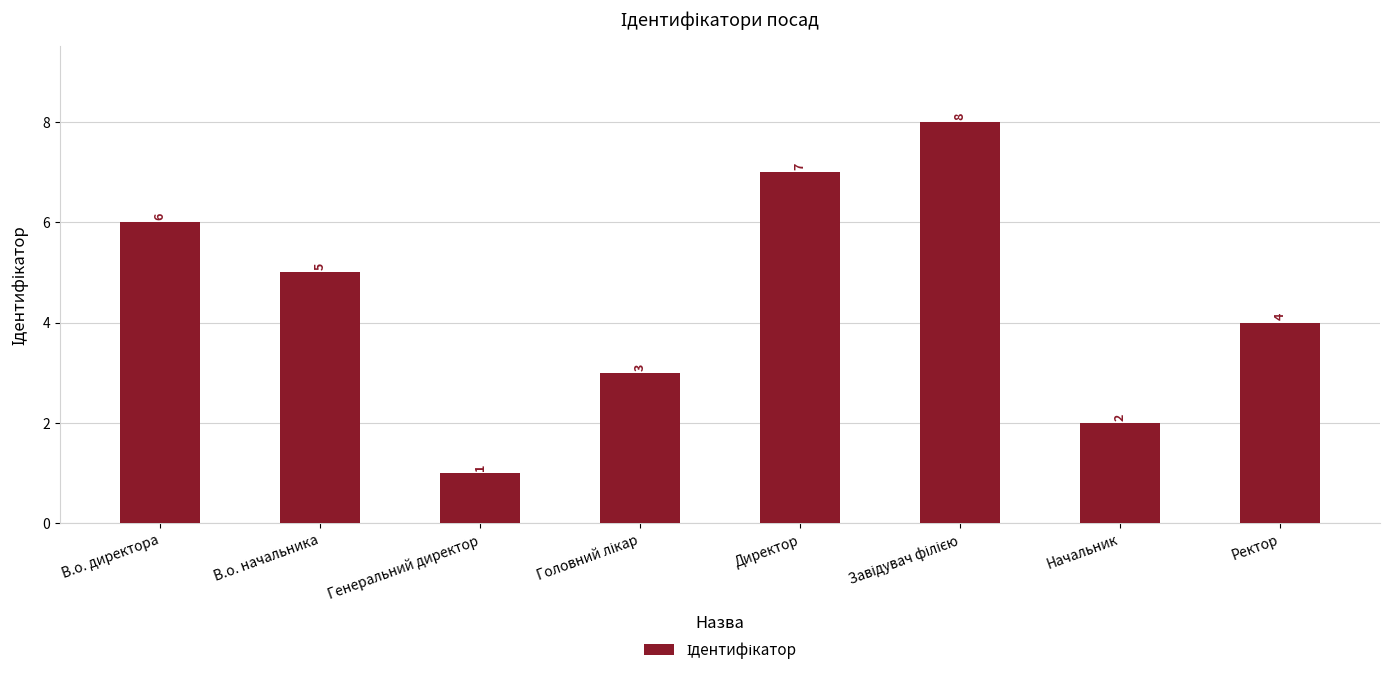

How many data points does each series have?

8